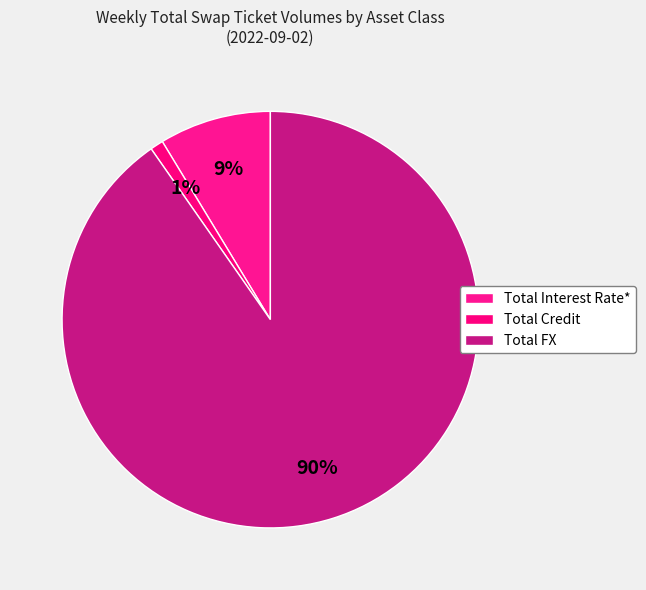

Count the number of slices in the pie.

3